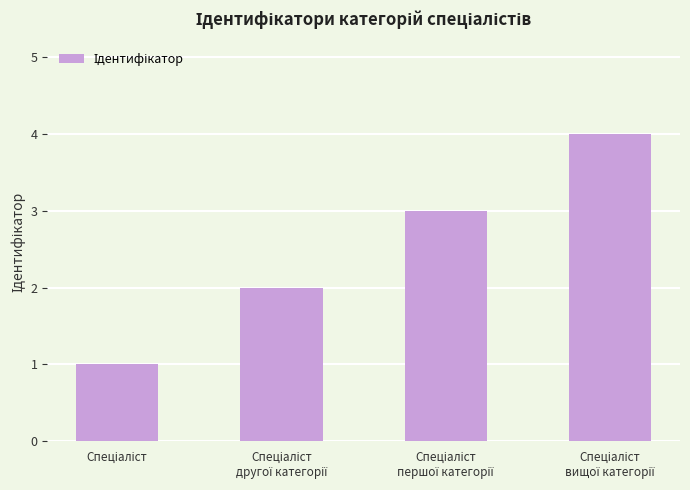

What is the difference between the maximum and minimum values?

3